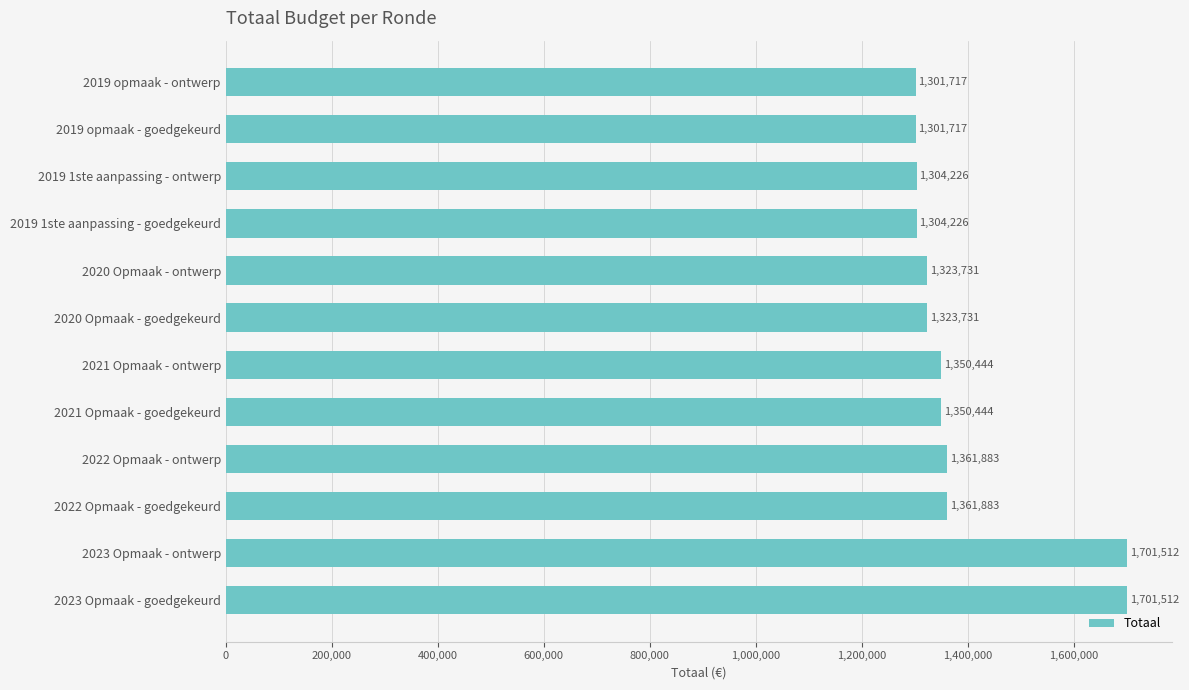

What is the value of the 5th bar from the top?

1323731